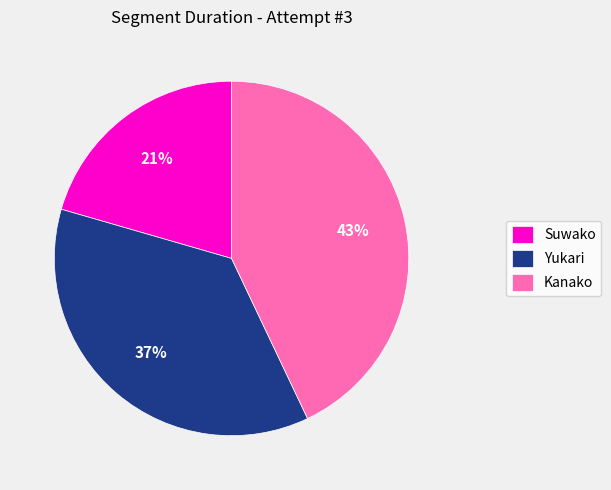

Which category has the biggest portion of the pie?

Kanako